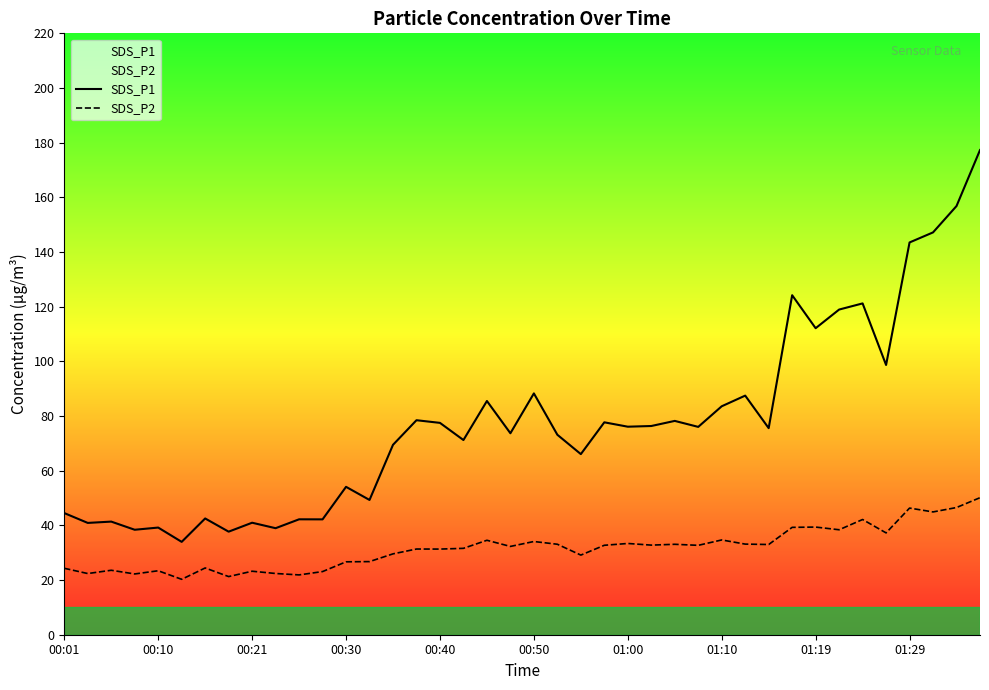

List the series in order of their overall mean, highest first.

SDS_P1, SDS_P2